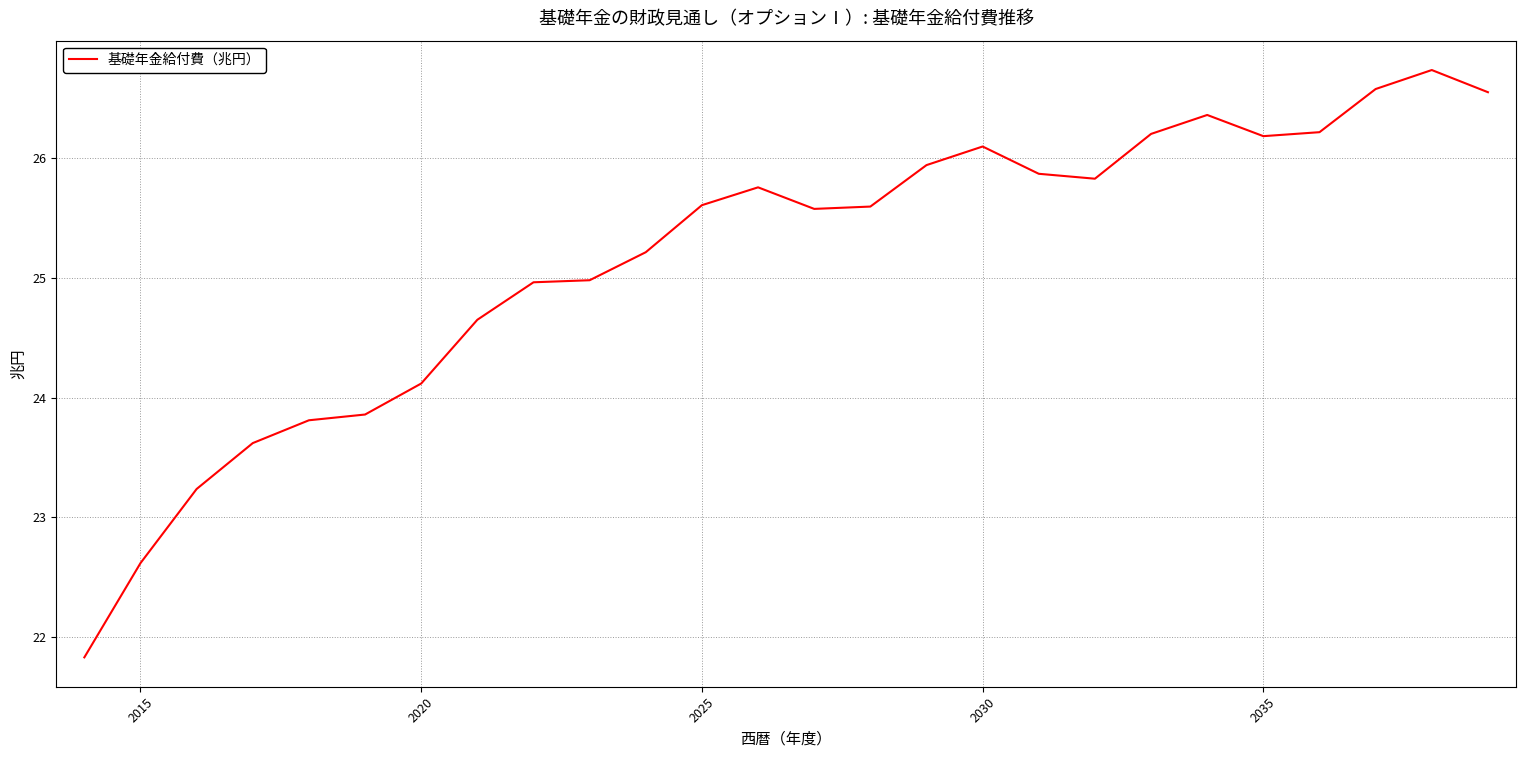

True or false: there are more than 0 points higher than both neighbors.

True